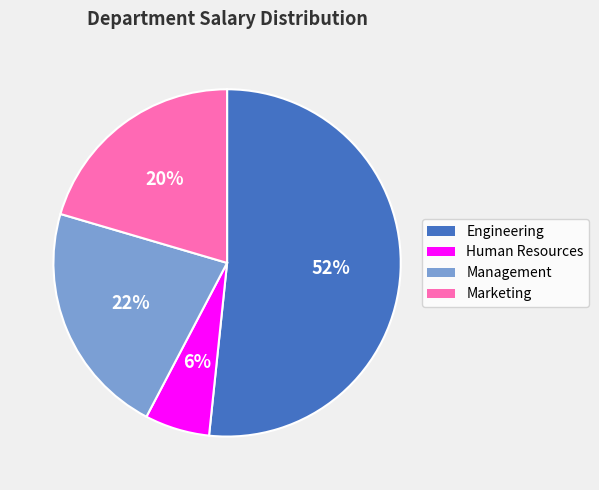

Does Management account for over 50% of the chart?

No